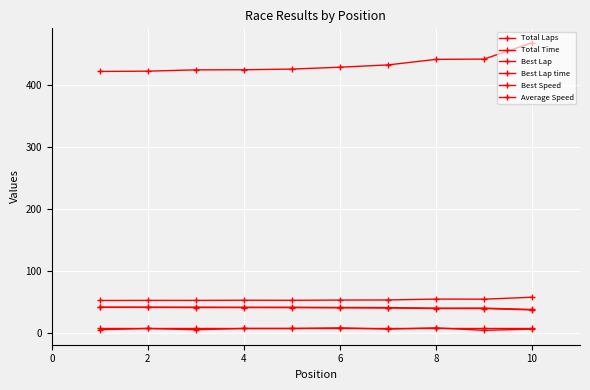

What is the sum of all Total Laps values?

80.0